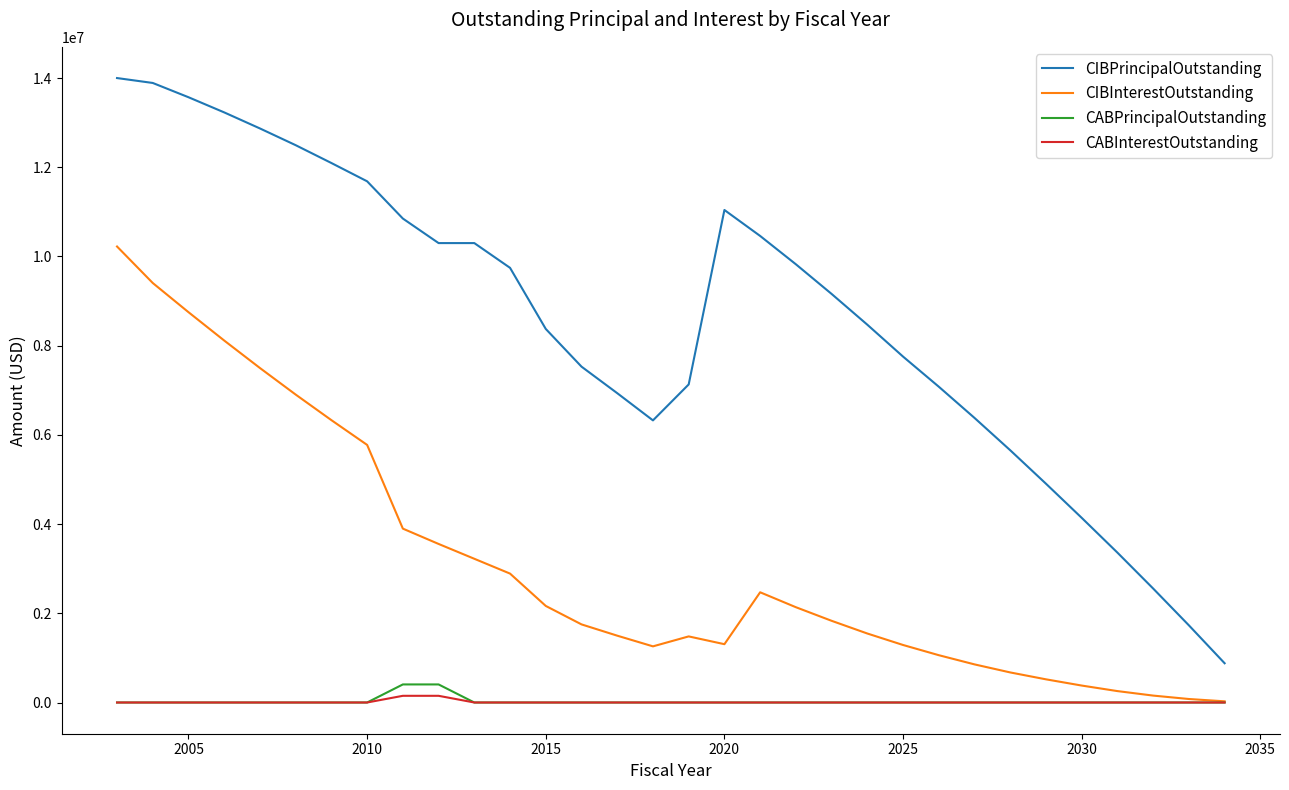

What is the difference between the second highest and second lowest values in the CABInterestOutstanding series?

150005.4